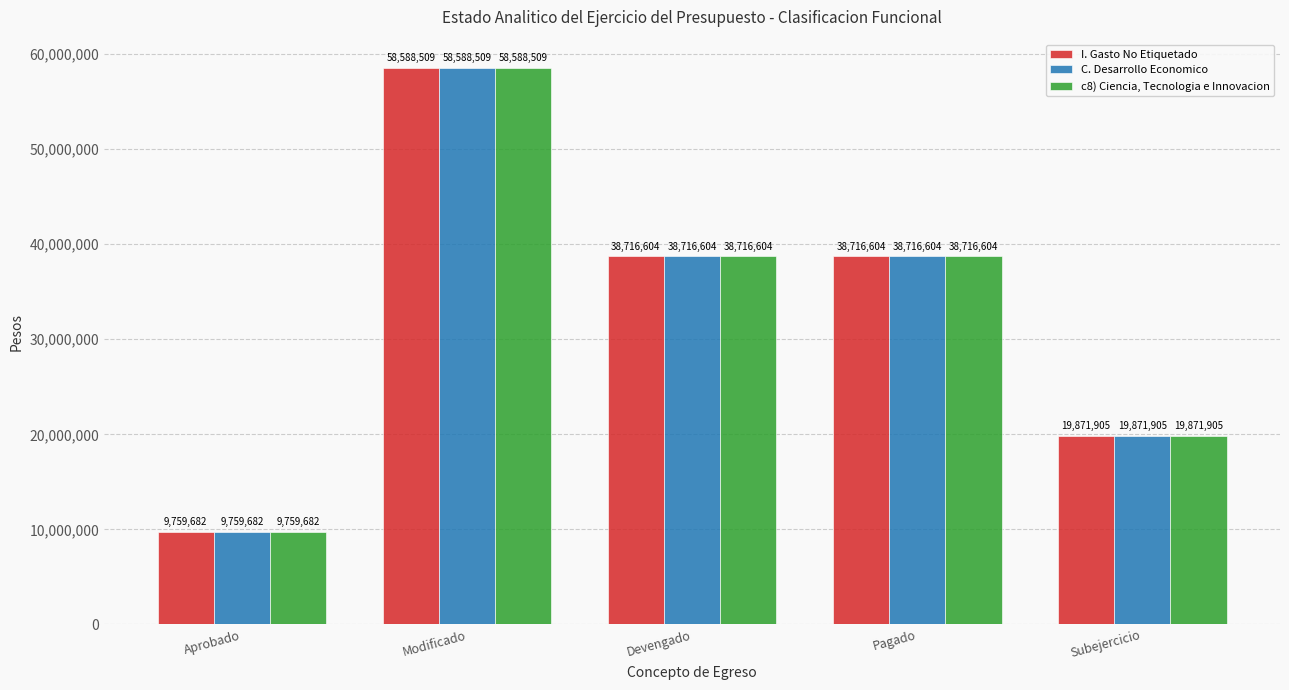

At how many categories does at least one series exceed 32780843?

3